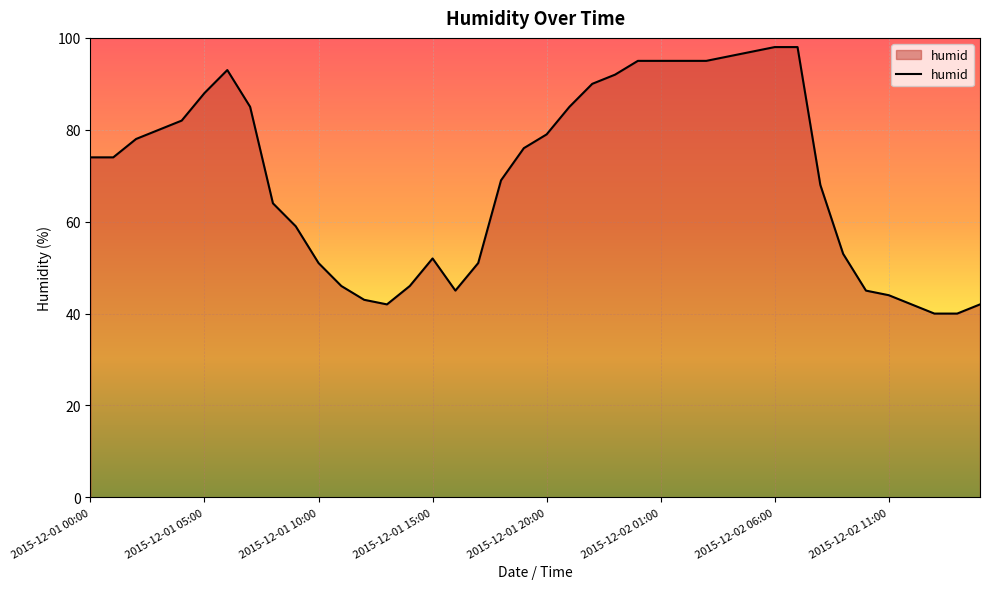

What is the difference between the maximum and minimum values?

58